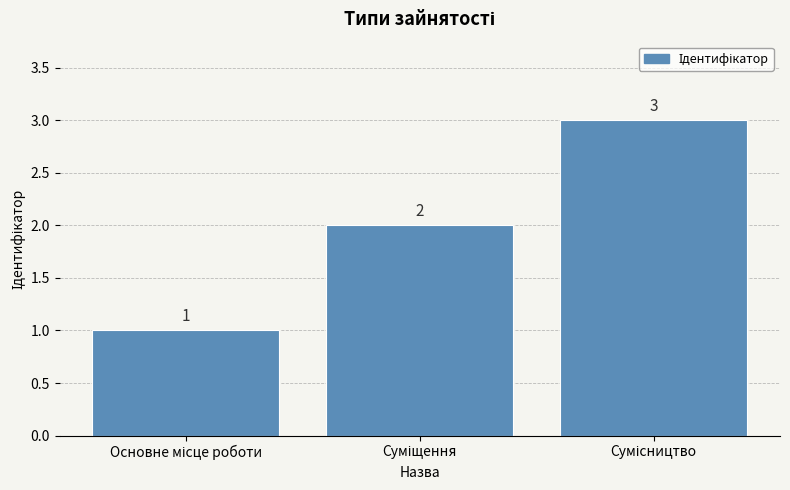

Are the bars grouped side by side (vs. stacked)?

No